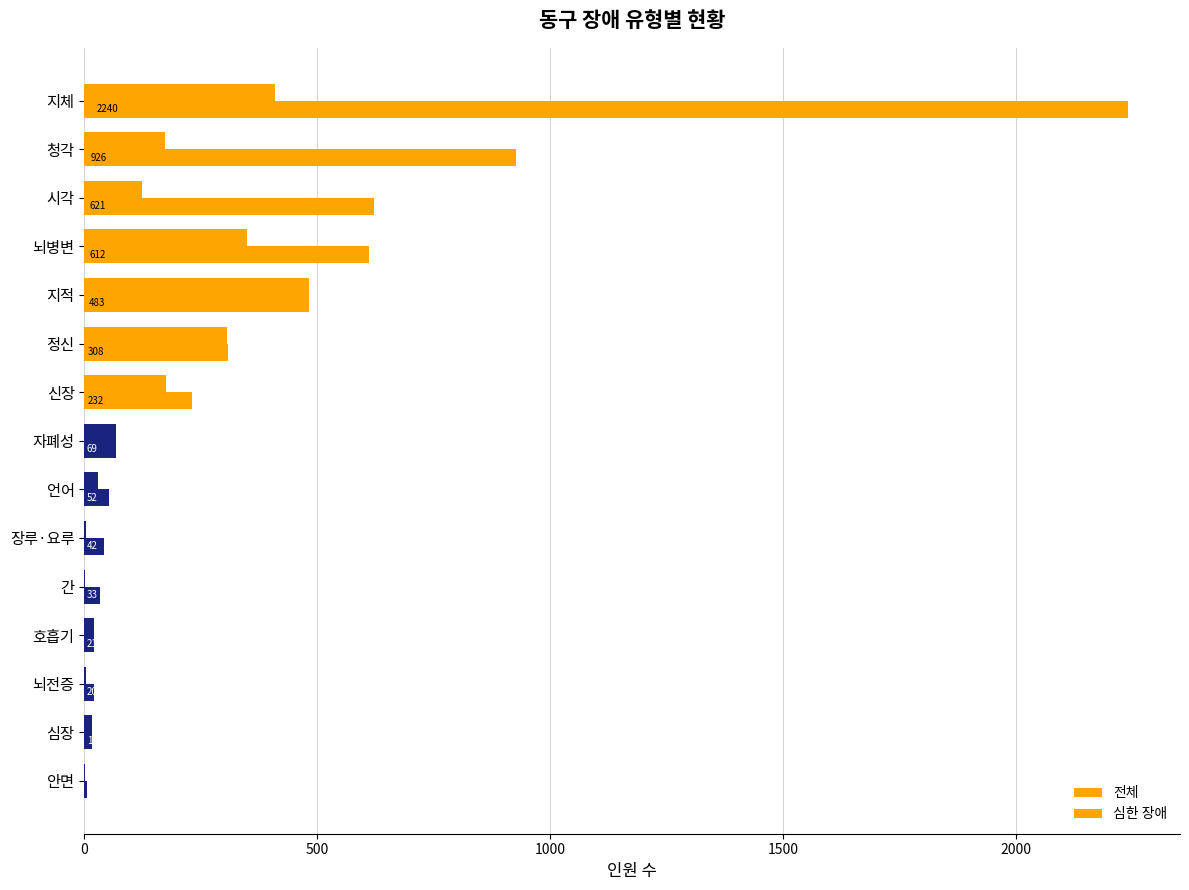

How many data points does each series have?

15